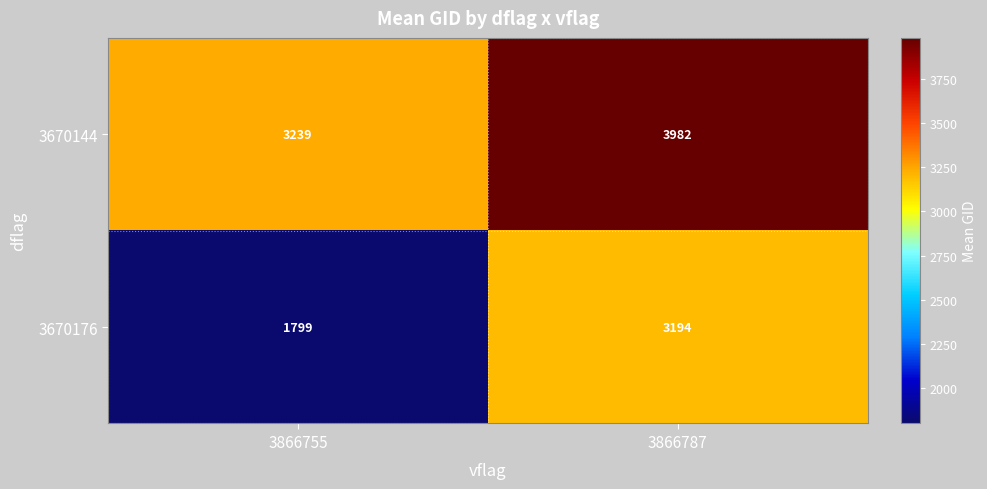

What is the sum of all 3670176 values?

4993